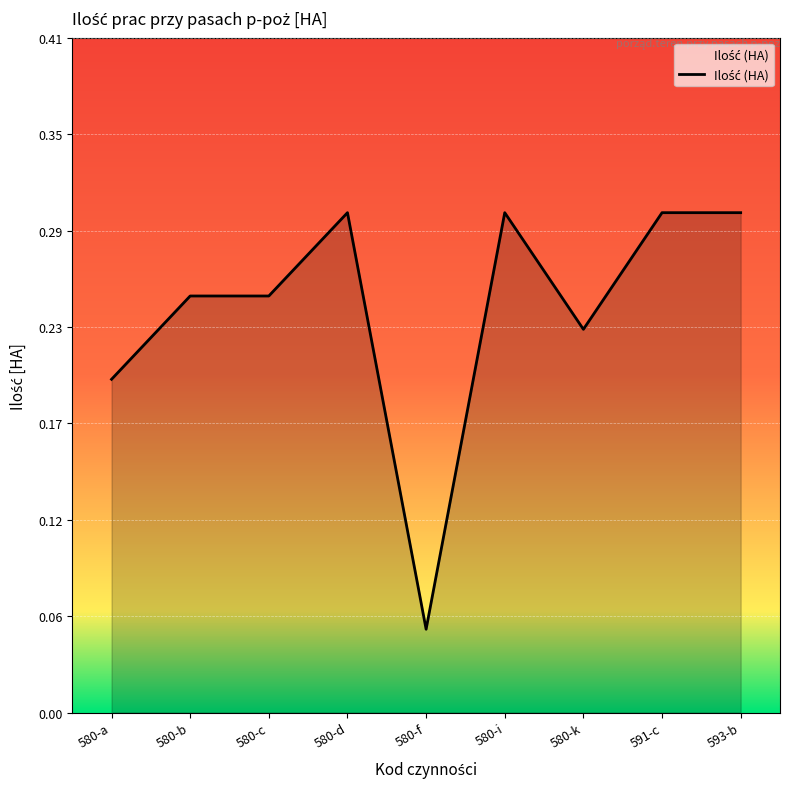

Is this an area chart (filled region under the line)?

Yes